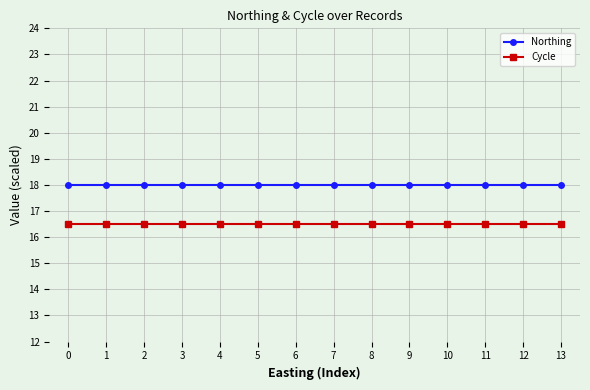

Does the chart display data point markers on the line(s)?

Yes